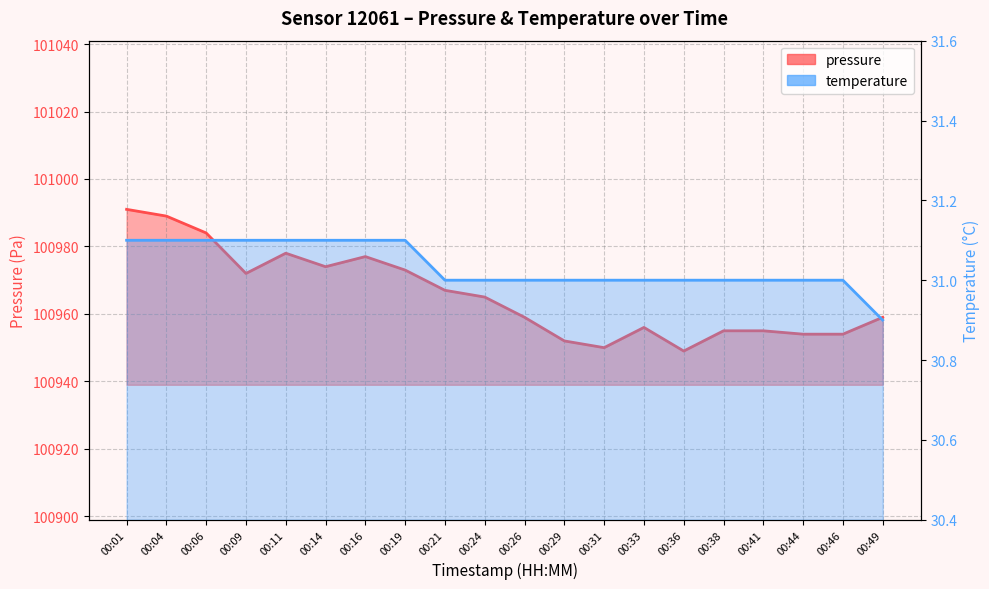

How many data points in pressure are above 100965?

9